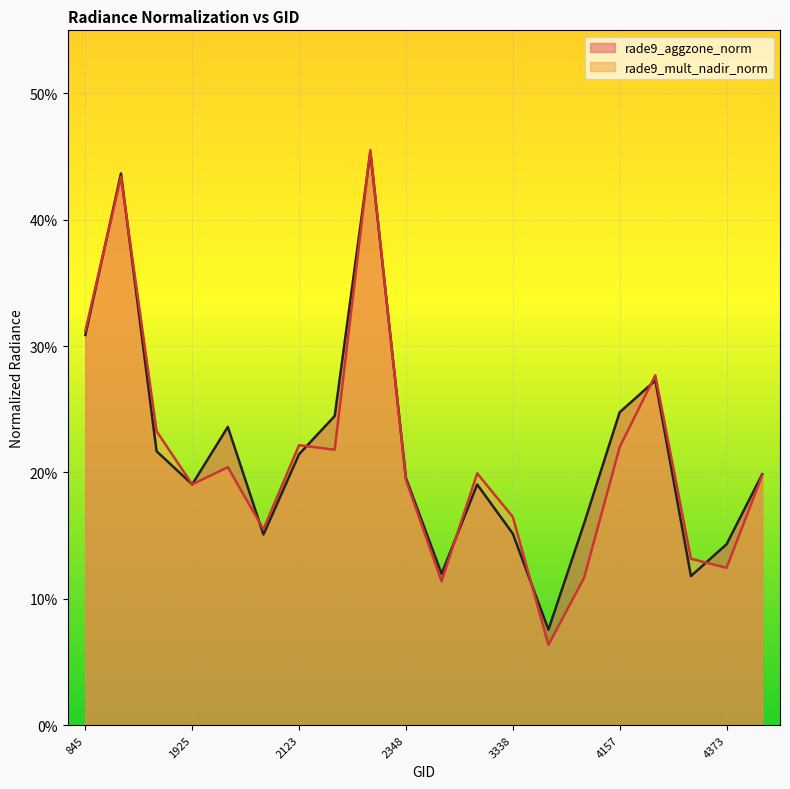

Rank the series by their maximum value, from lowest to highest.

rade9_aggzone_norm, rade9_mult_nadir_norm